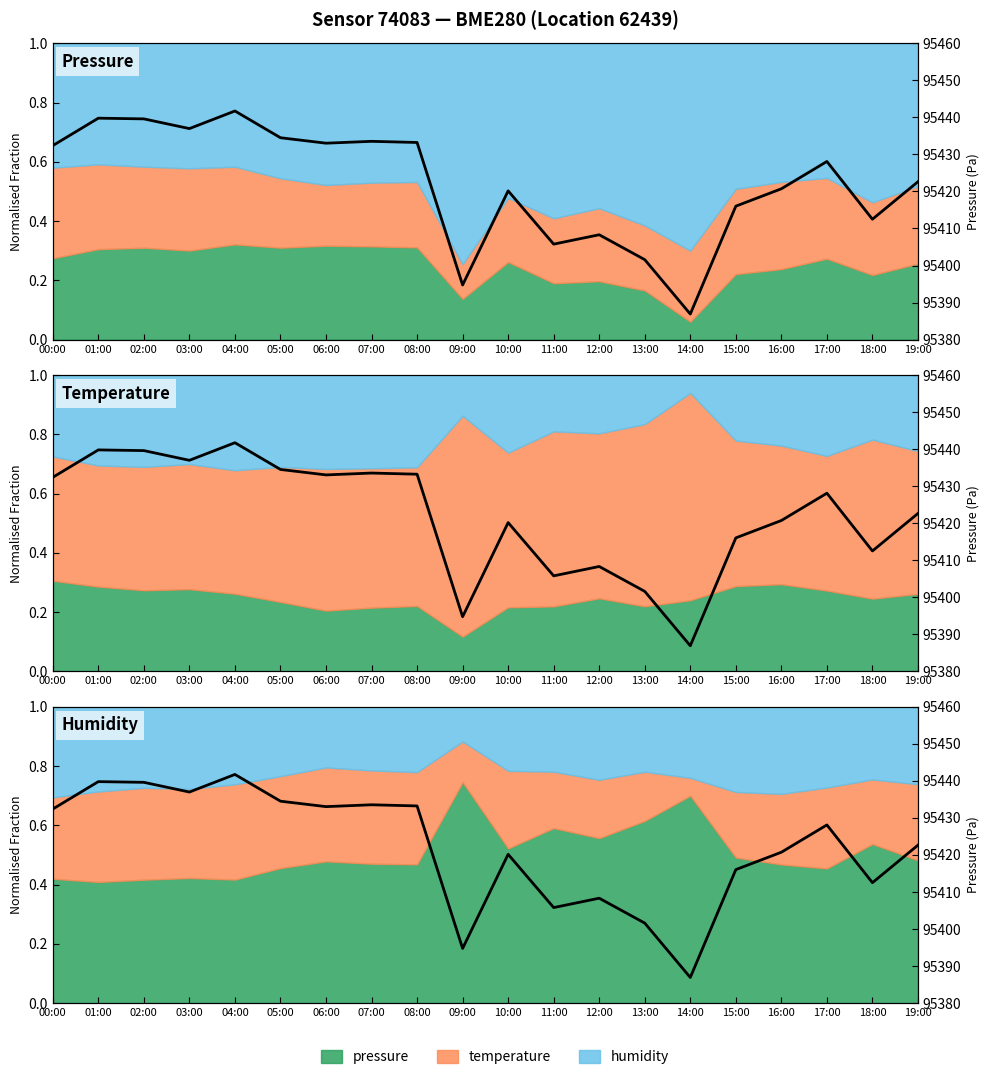

Where is the first local minimum?

03:00